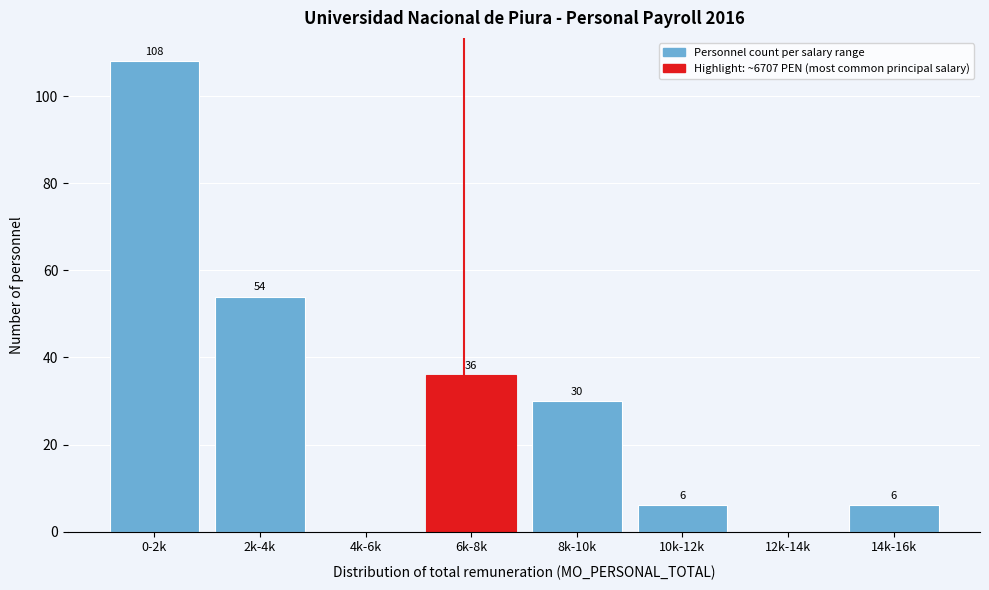

Reading left to right, transcribe all the data shown in this chart.

0-2k=108	2k-4k=54	4k-6k=0	6k-8k=36	8k-10k=30	10k-12k=6	12k-14k=0	14k-16k=6